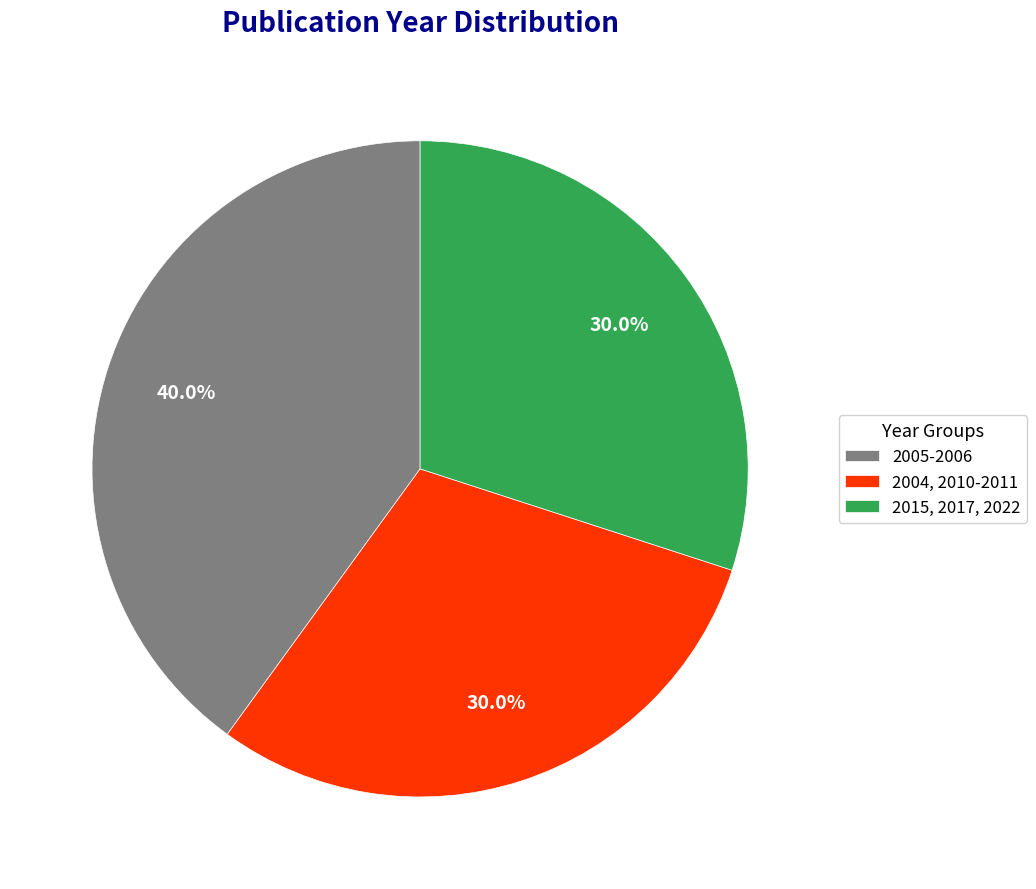

Combined, do 2004, 2010-2011 and 2005-2006 account for over 50%?

Yes